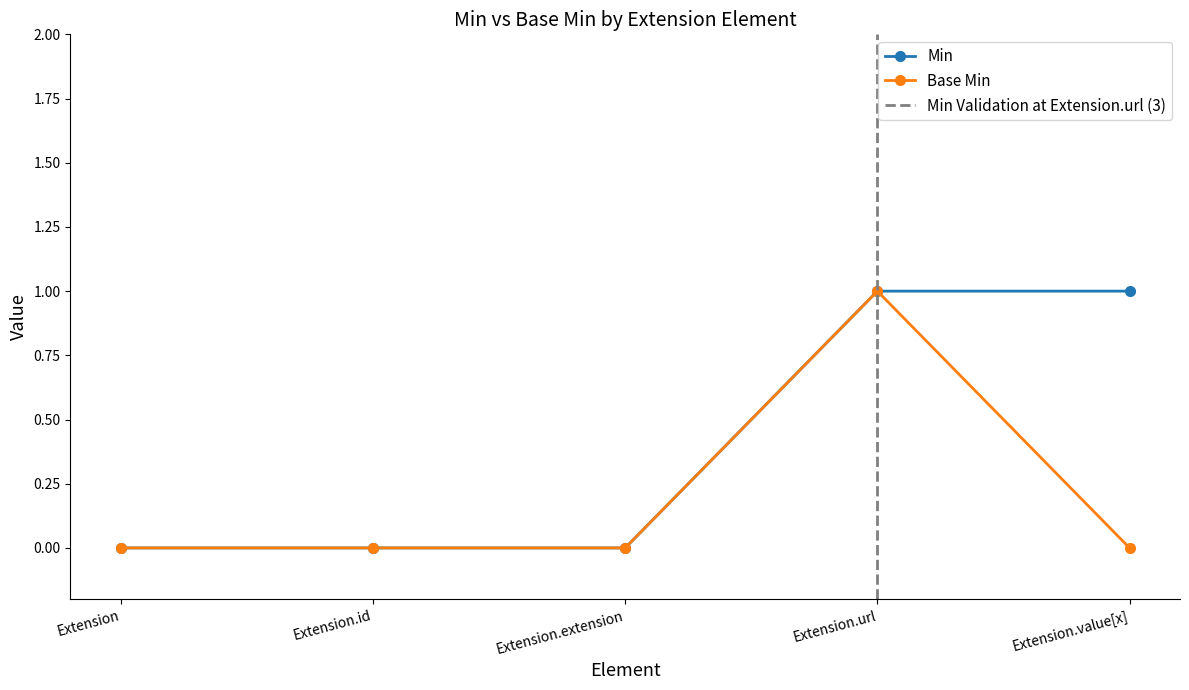

What position from the left is Extension.extension?

3